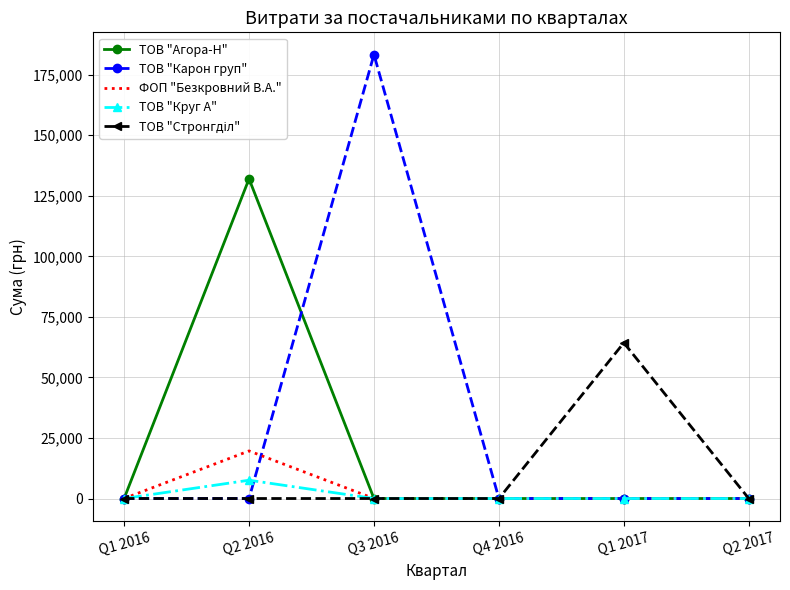

The value of ФОП "Безкровний В.А." at Q4 2016 is -13107.0. True or false?

False